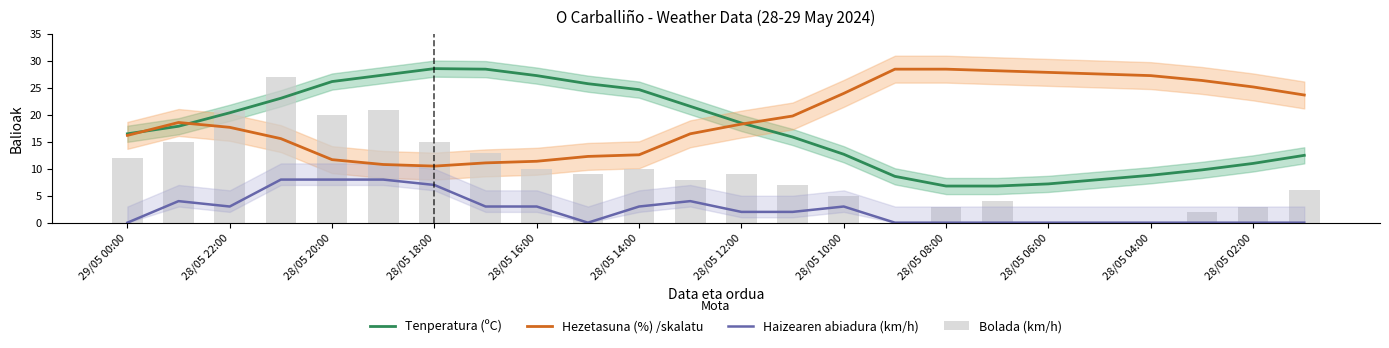

What is the difference between the second highest and second lowest values in the Tenperatura (ºC) series?

21.7